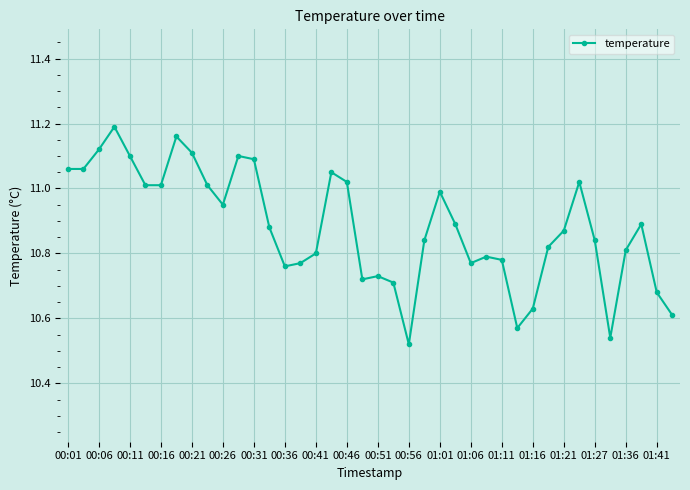

What is the difference between the maximum and minimum values?

0.7